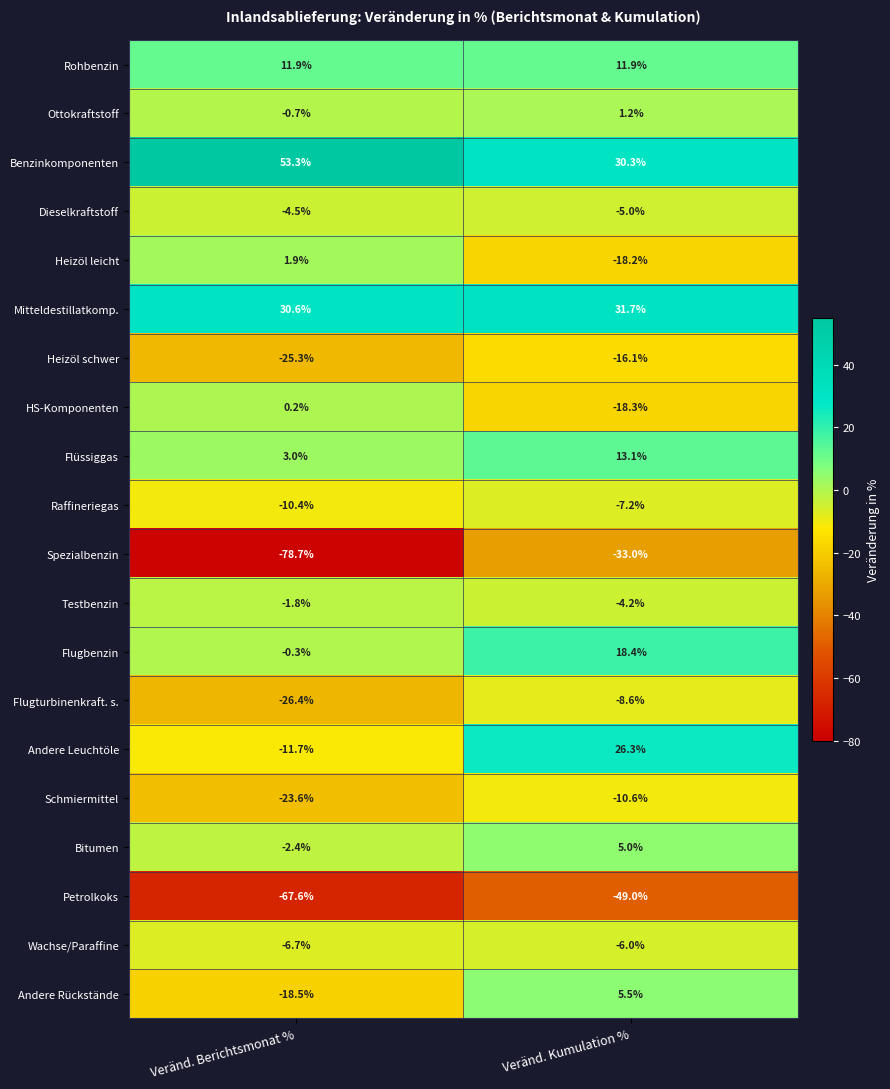

What is the approximate value of Schmiermittel at Veränd. Berichtsmonat %?

-23.6